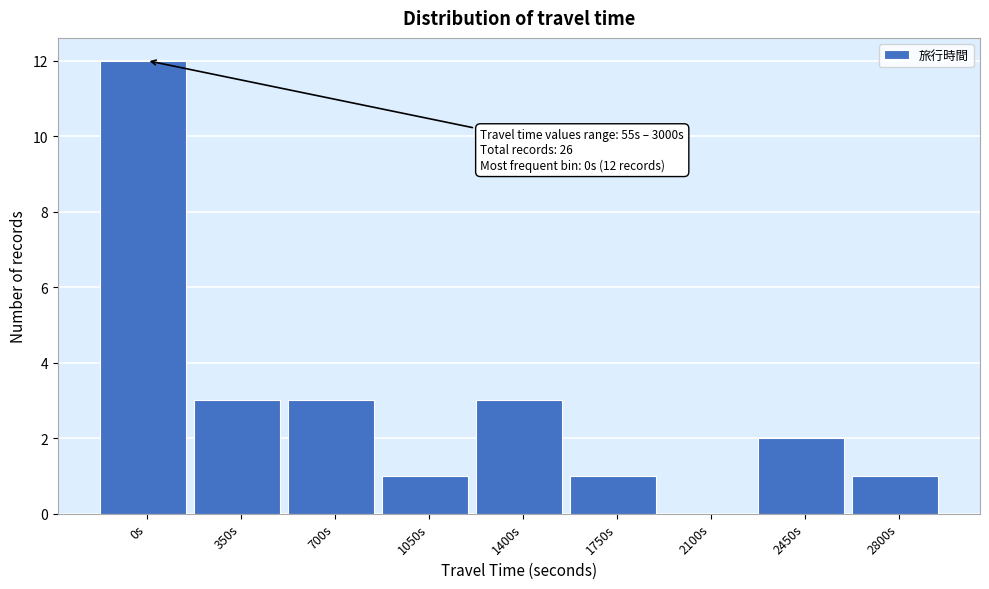

Reading left to right, what are all the values shown in this chart?

0s=12	350s=3	700s=3	1050s=1	1400s=3	1750s=1	2100s=0	2450s=2	2800s=1